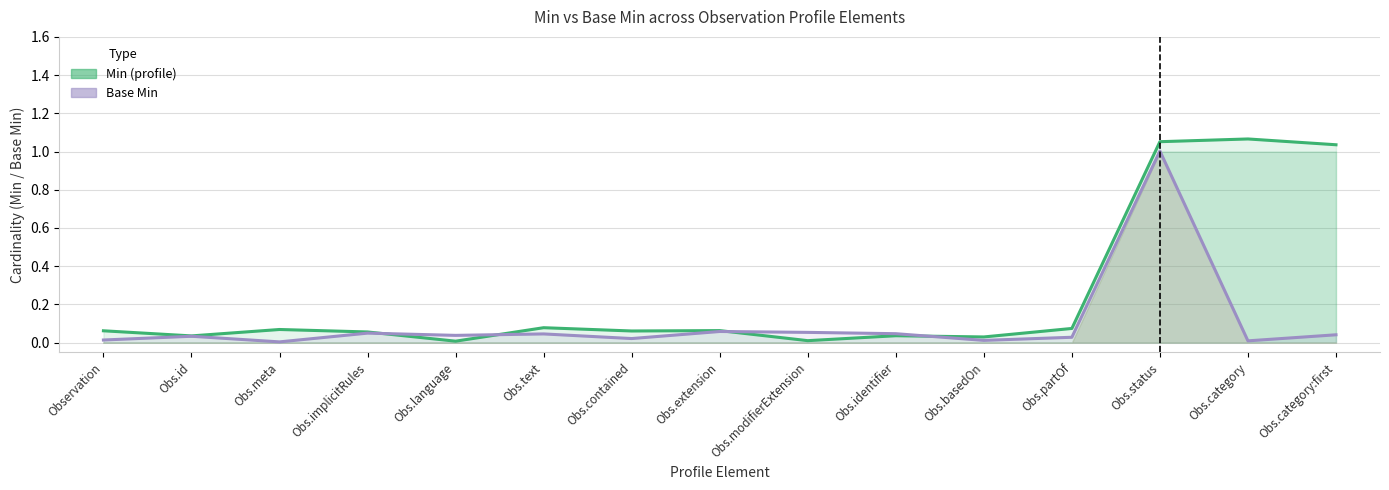

Which series changed the most between Obs.meta and Obs.basedOn?

Min (profile)